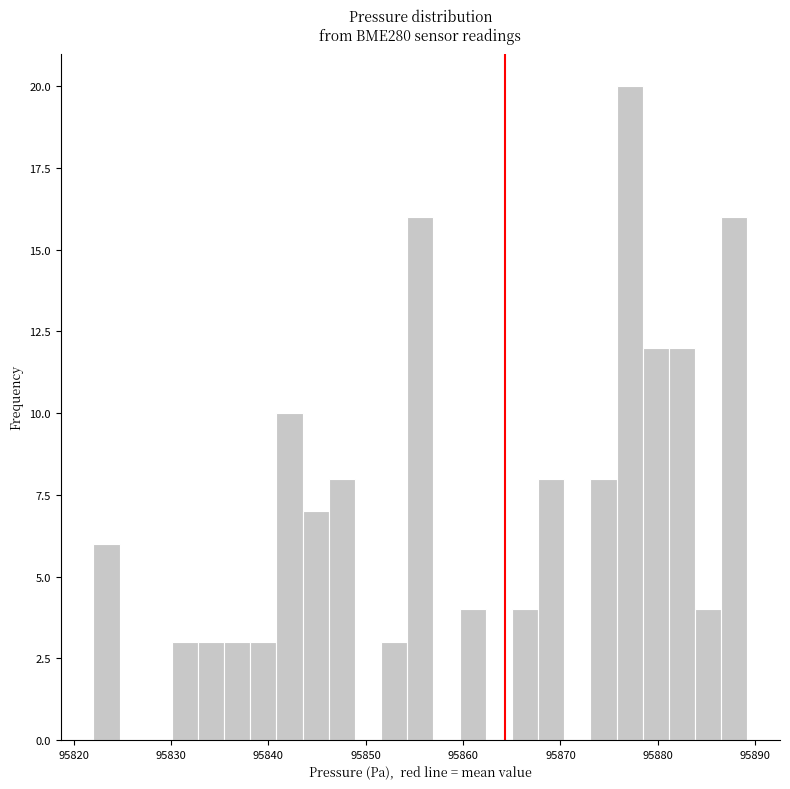

Around what value on the x-axis is the tallest bar? Give the approximate position of its centre, as read against the axis.

95877